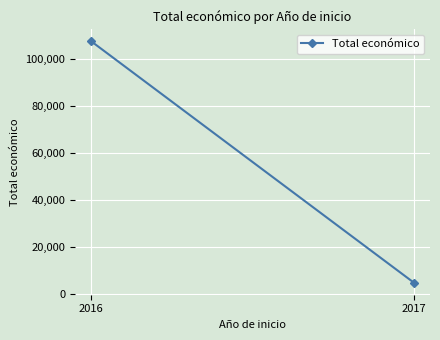

What is the value of the 1st point from the left?

107689.5